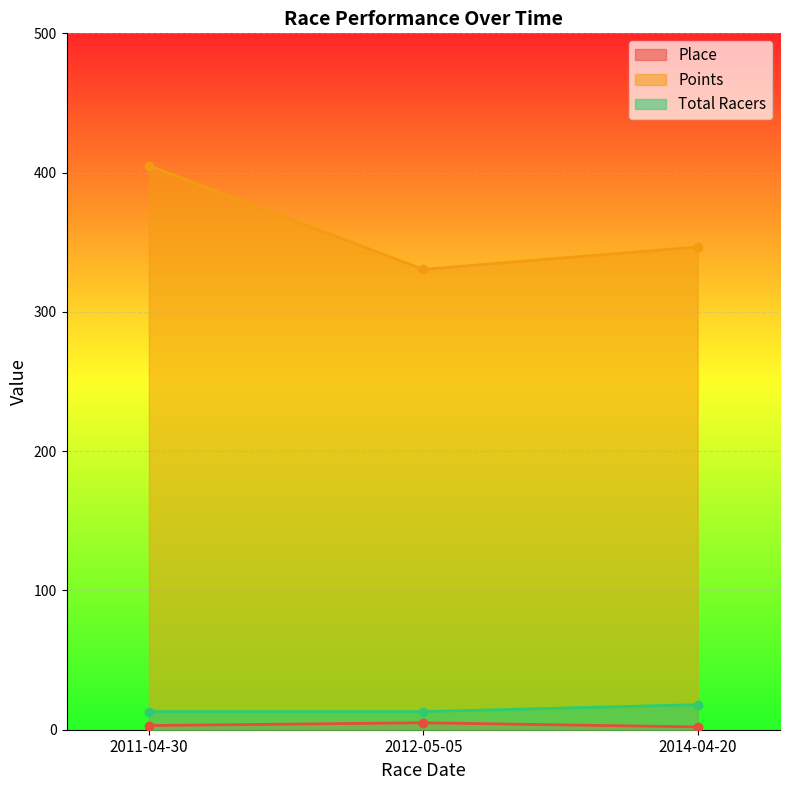

At which category is the sum across all series the highest?

2011-04-30